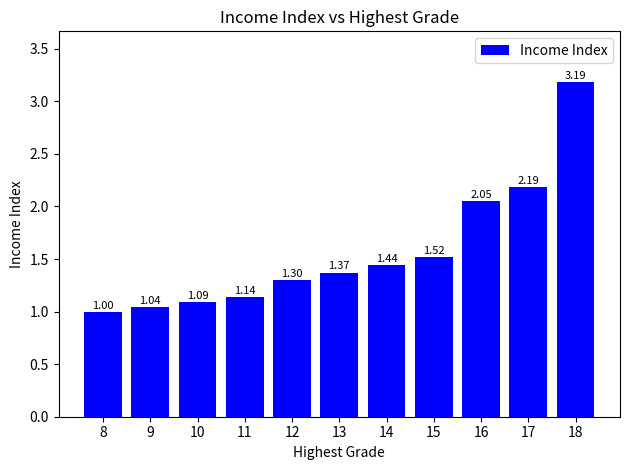

At which category does the chart reach its peak across all series?

18